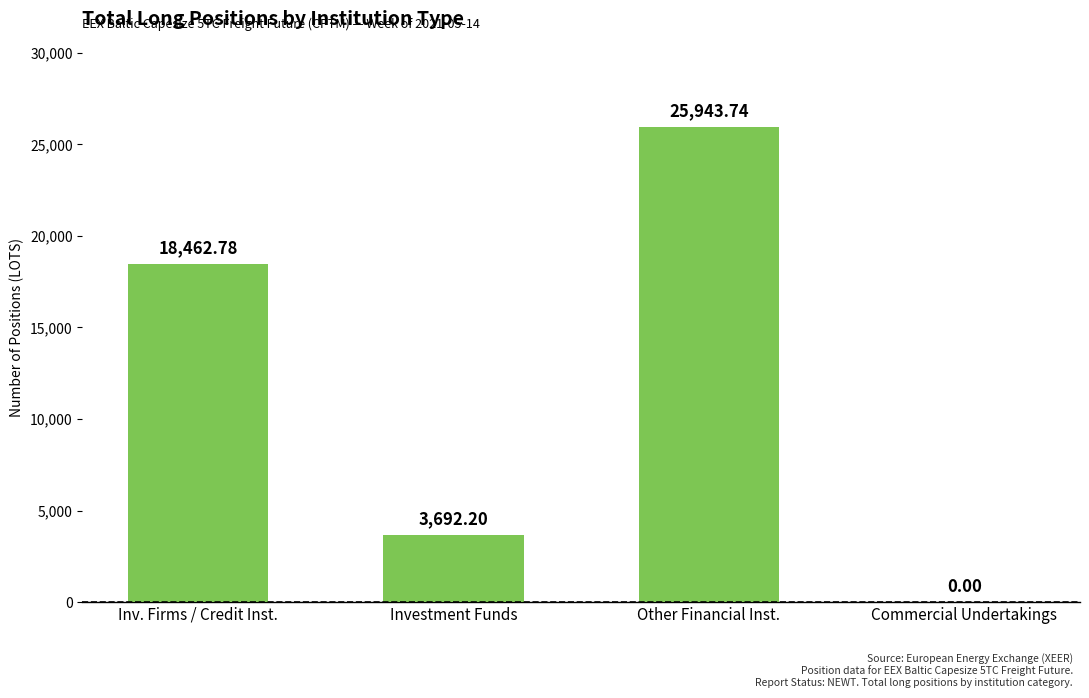

Reading right to left, what are all the values shown in this chart?

0.0	25943.7	3692.2	18462.8